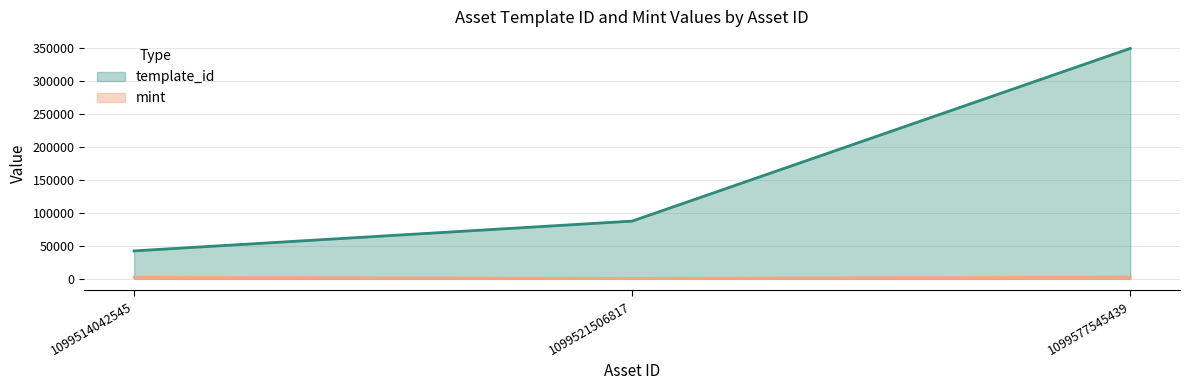

What is the value of the template_id point at the 1st from the left?

42421